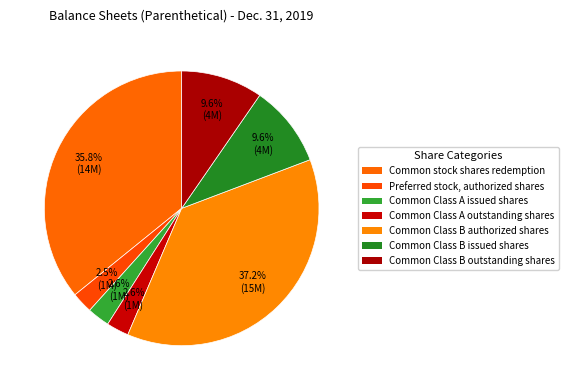

How many slices are in this pie chart?

7